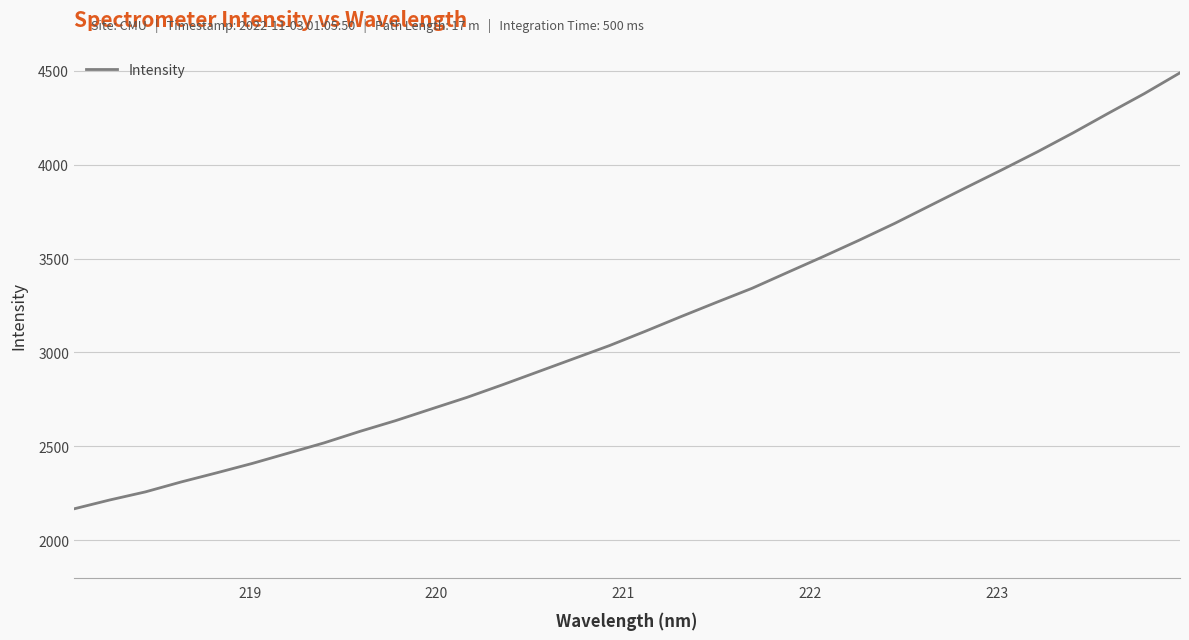

Does the chart display data point markers on the line(s)?

No